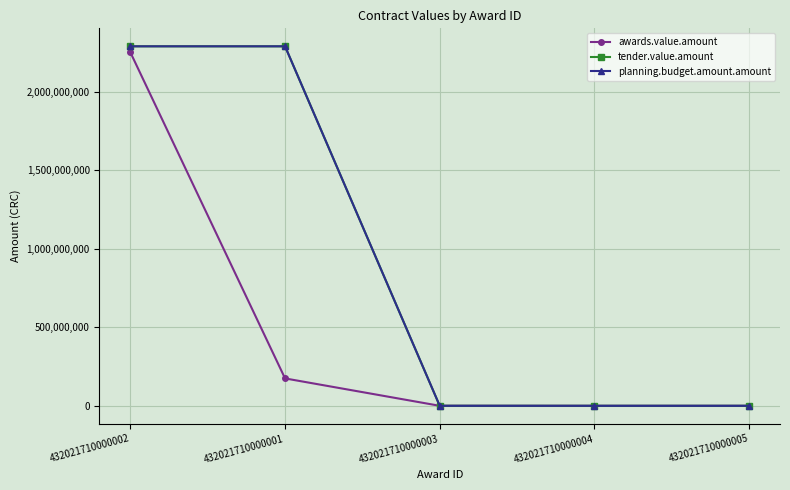

Does the chart have visible grid lines?

Yes